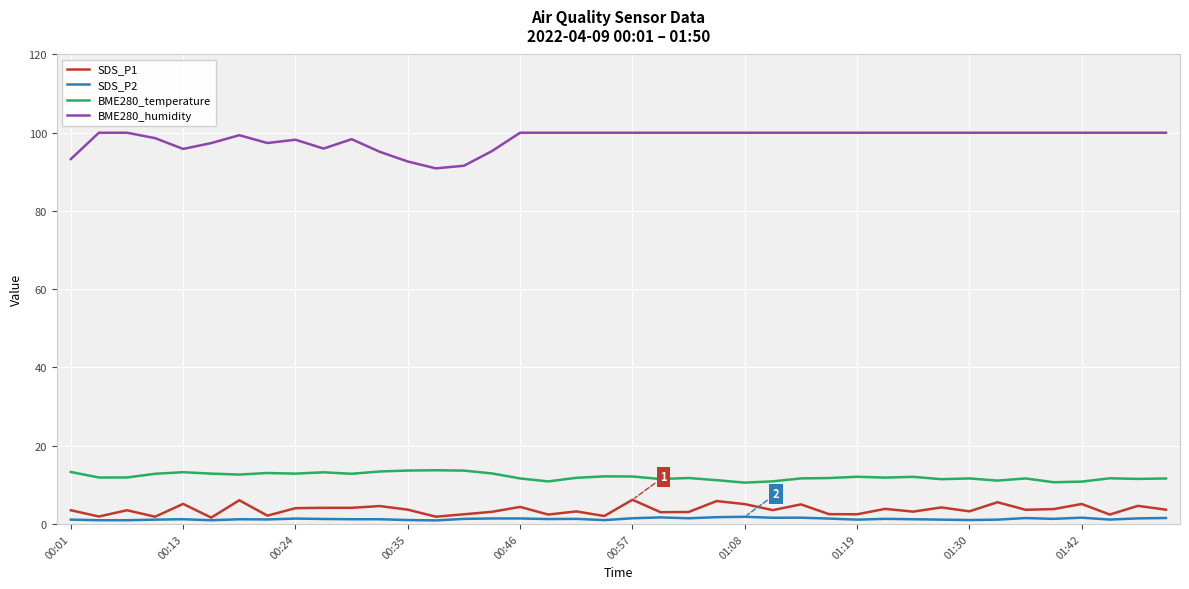

Which series has the largest range (max minus min)?

BME280_humidity